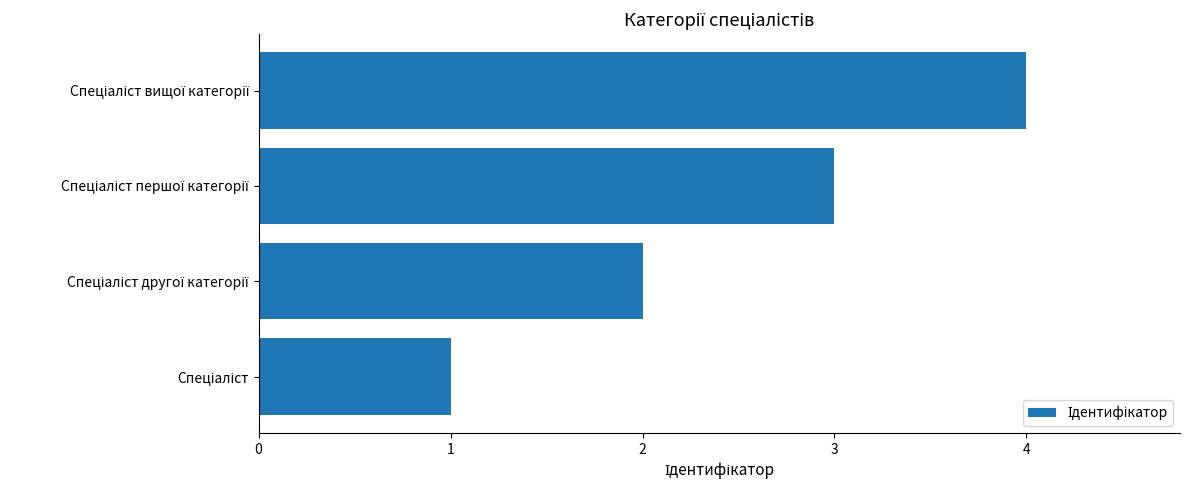

What is the greatest value displayed?

4